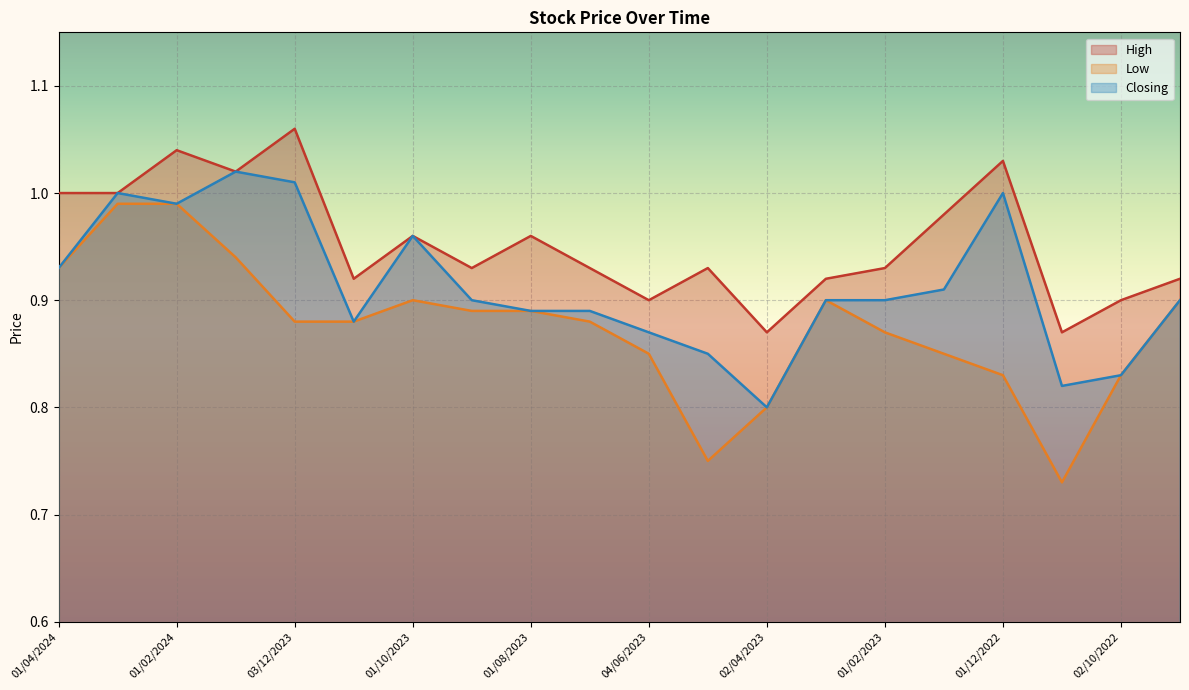

What is the difference between the second highest and minimum values in the Closing series?

0.2